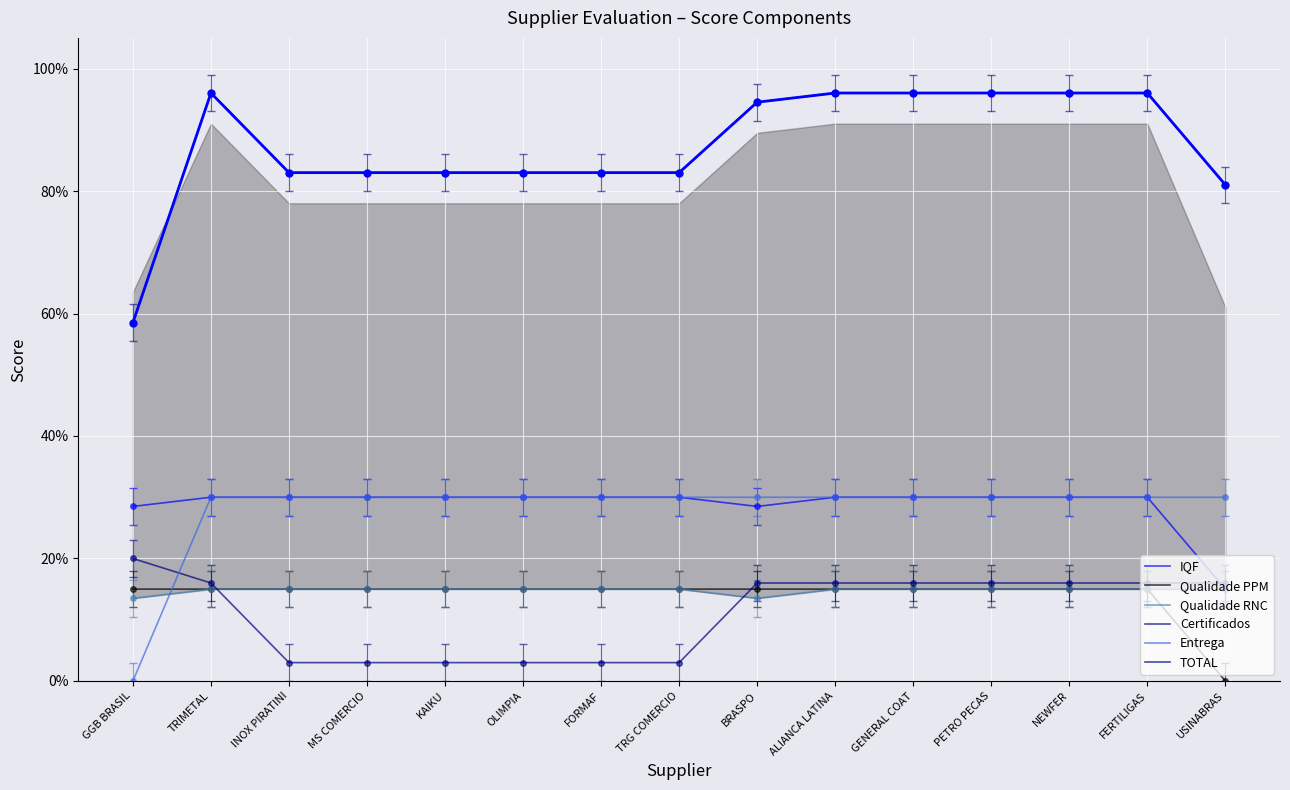

The value of Certificados at TRIMETAL is 0.1. True or false?

False